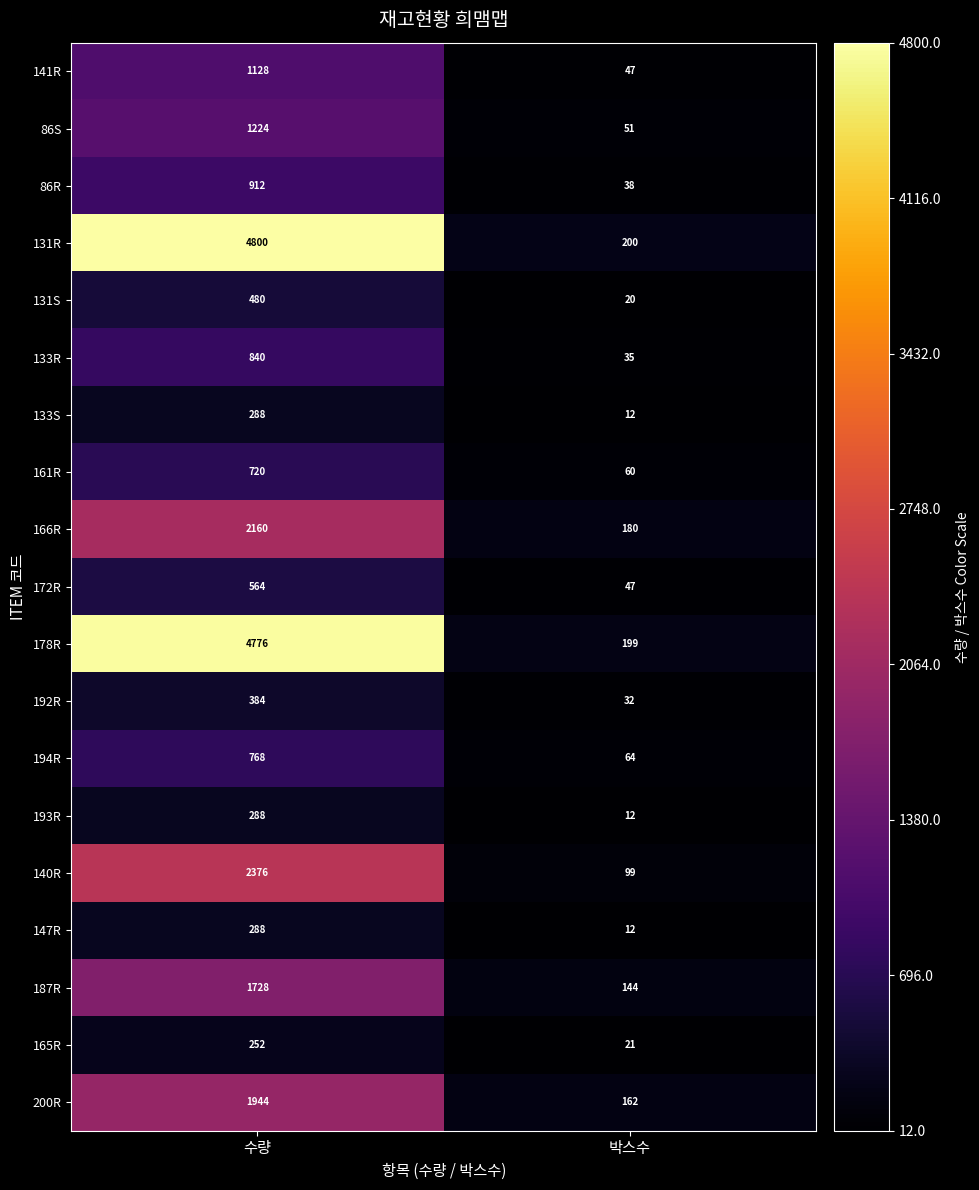

The 131S series shows 32 at 박스수. True or false?

False